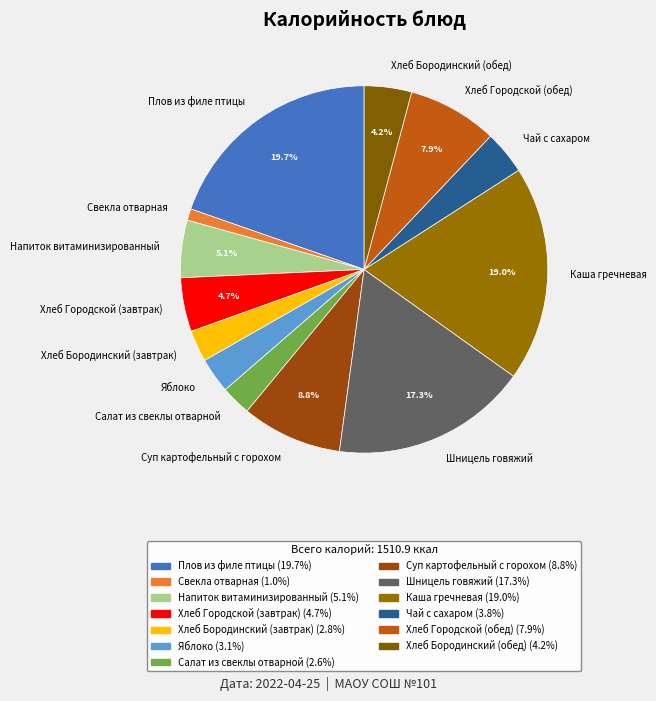

True or false: Чай с сахаром accounts for 4% of the total.

True